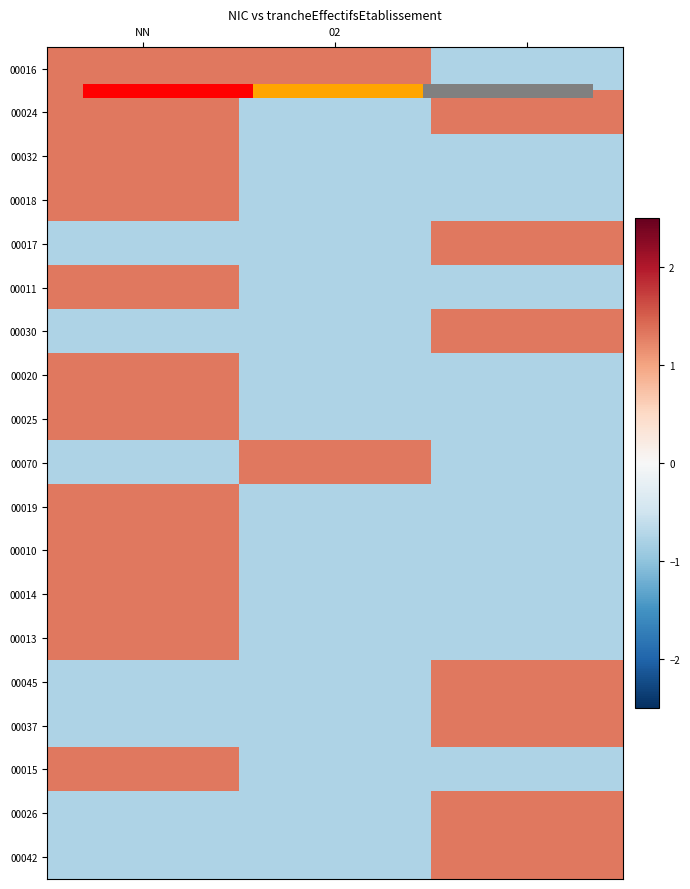

At which category does the chart reach its peak across all series?

2